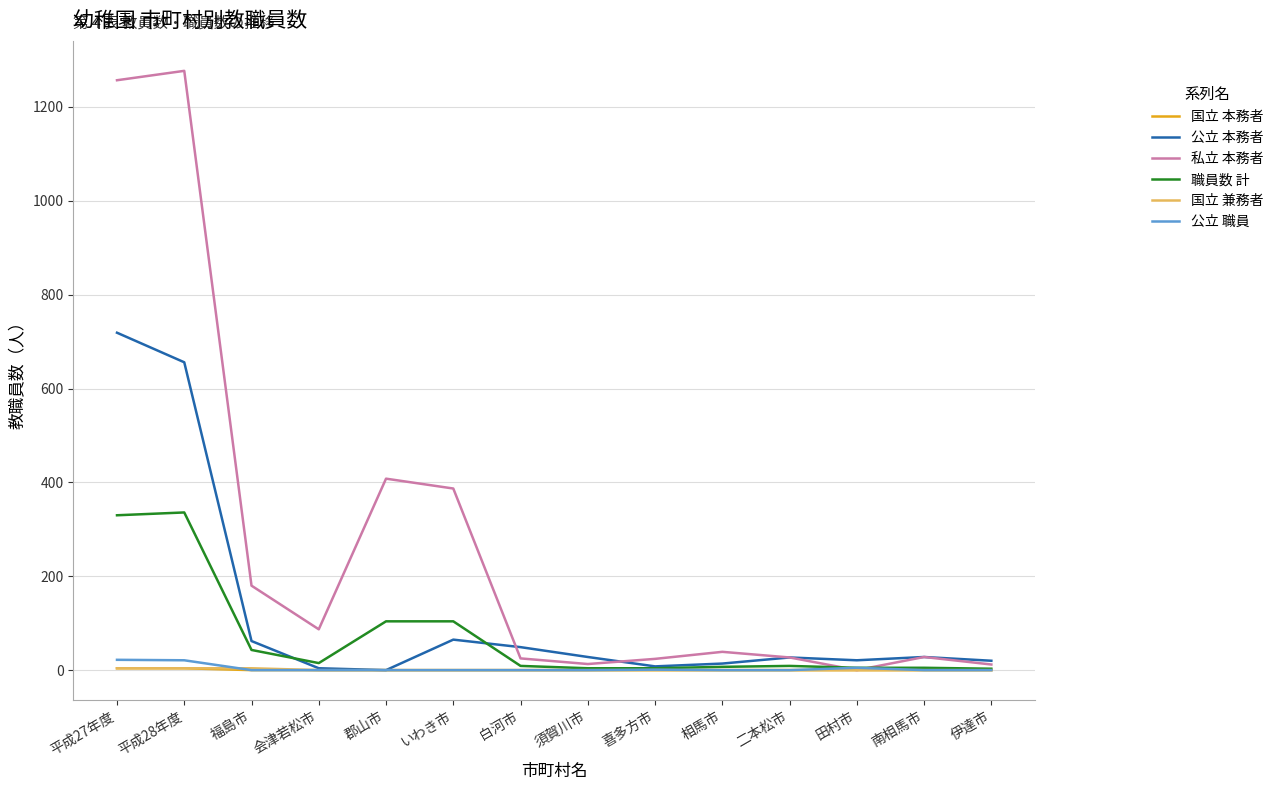

Which series has the widest spread of values?

私立 本務者